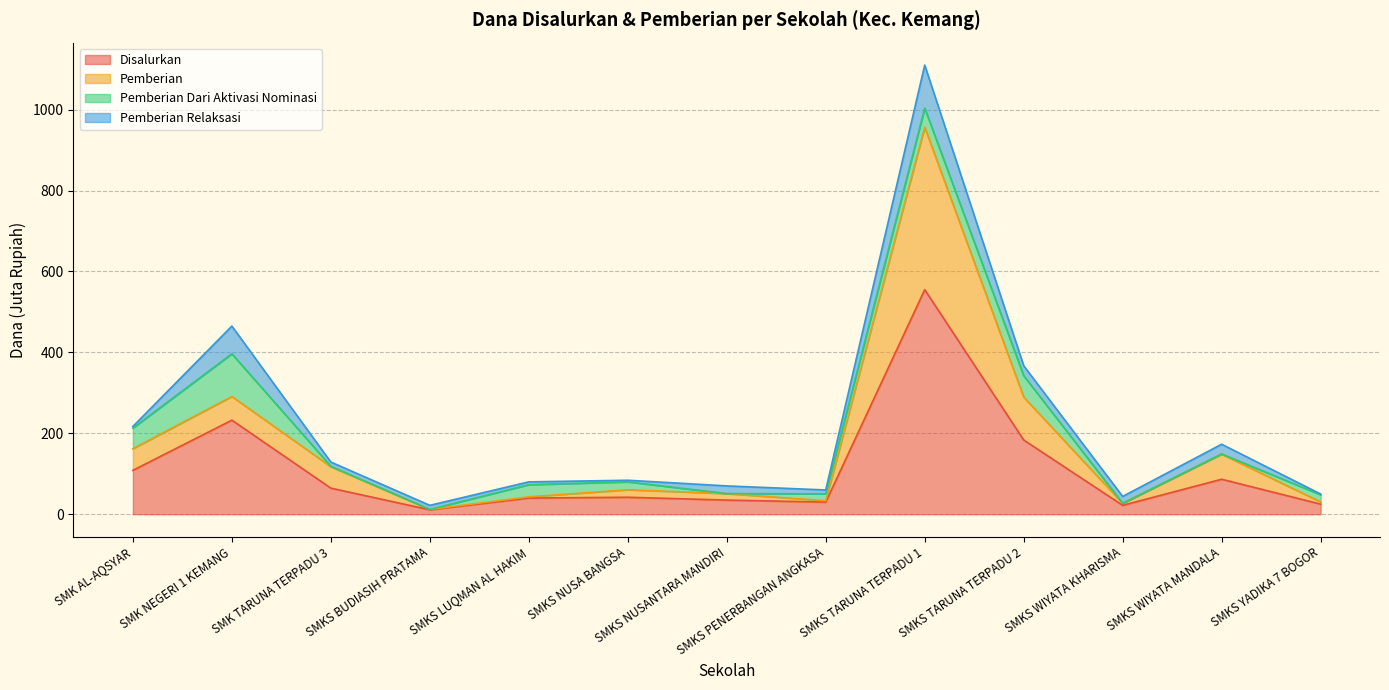

True or false: Disalurkan and Pemberian intersect in this chart.

False